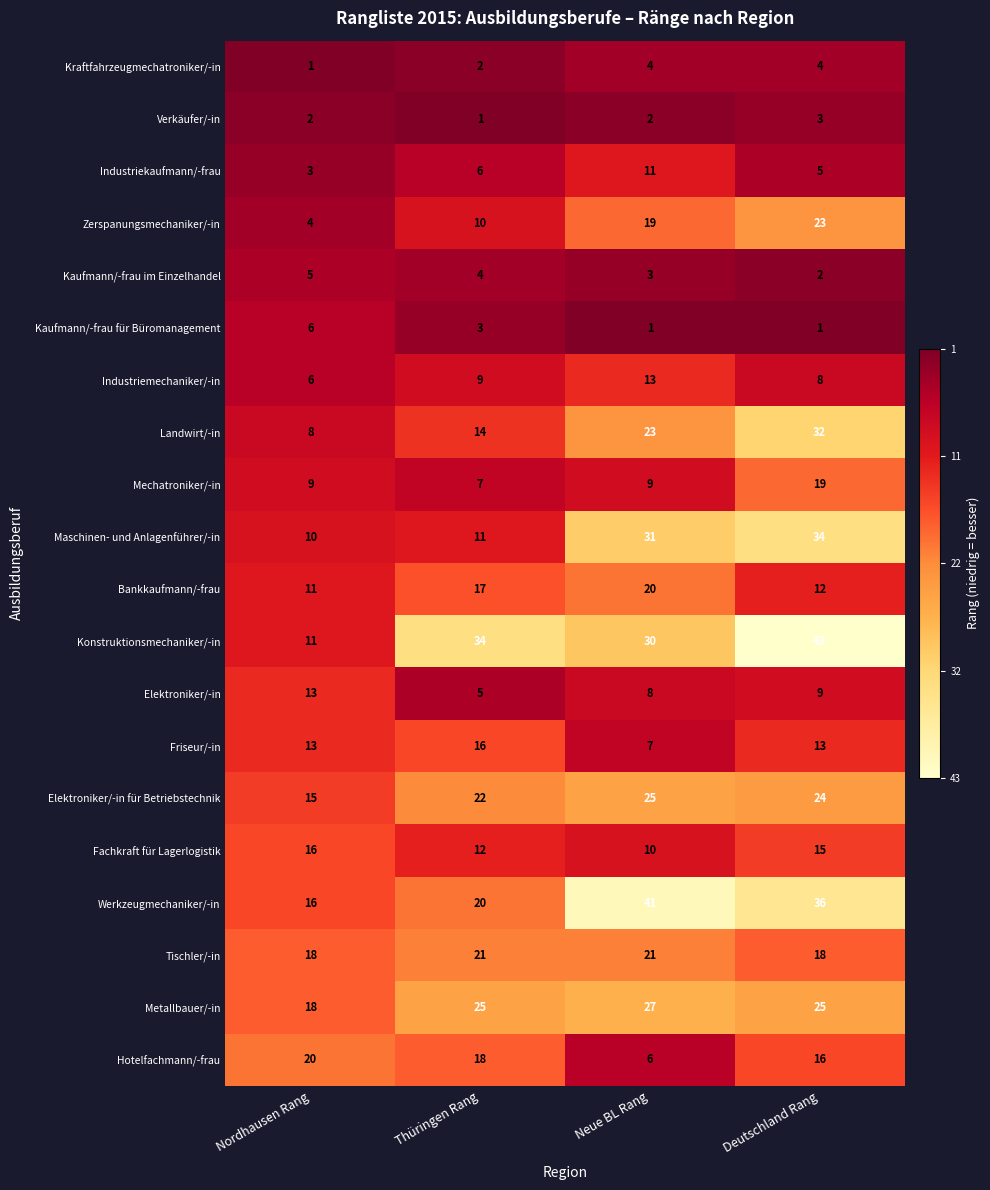

What is the difference between the highest and lowest values at Neue BL Rang?

40